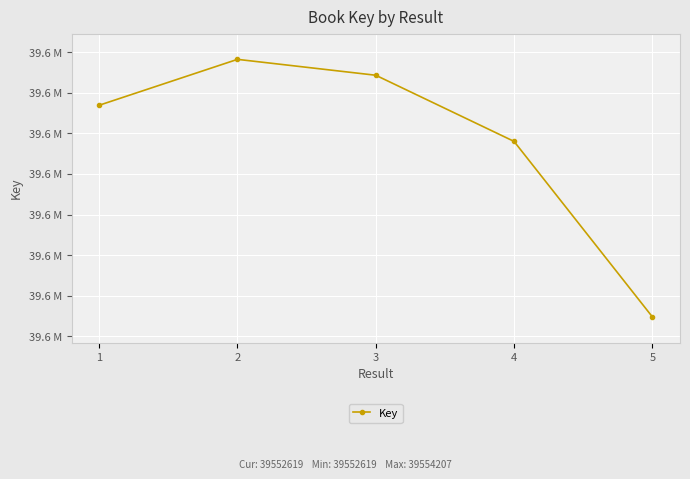

What is the greatest value displayed?

39554207